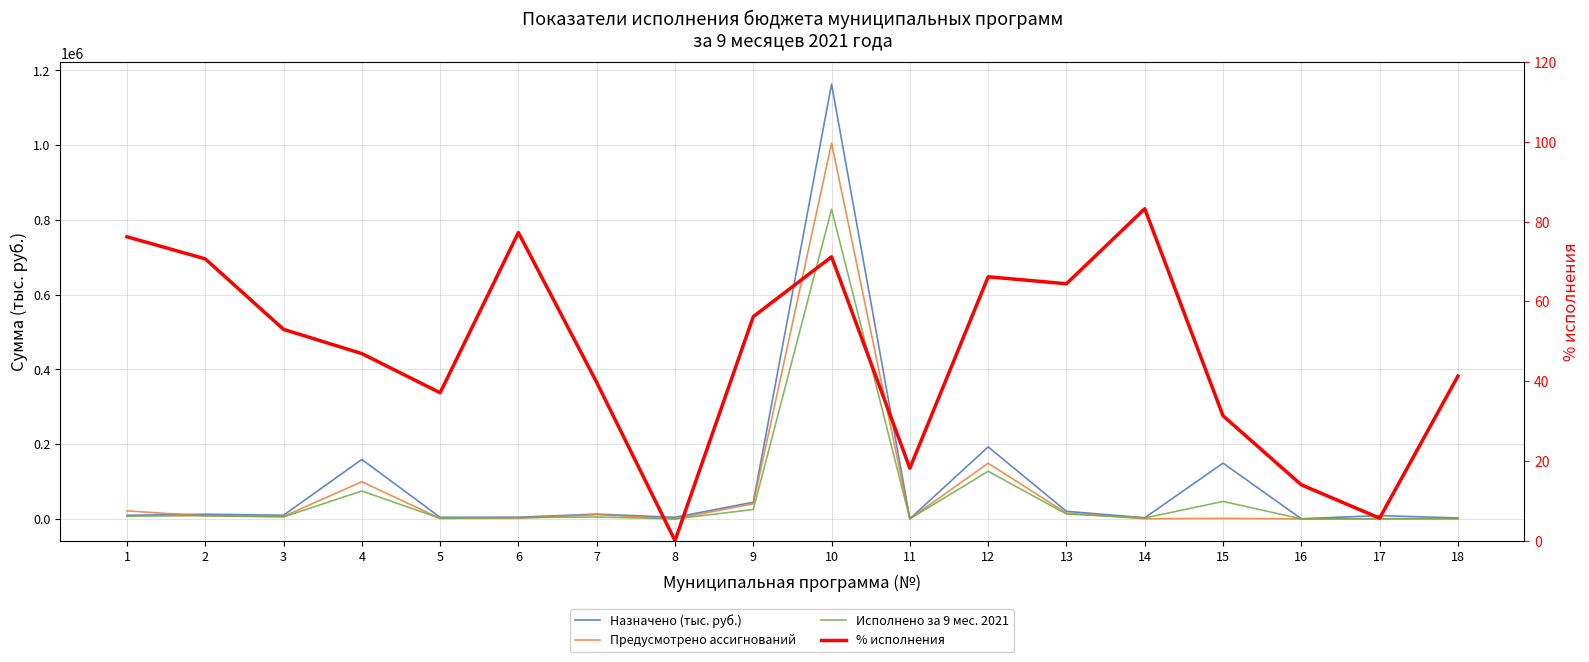

Reading left to right, what are all the values shown in this chart?

Назначено (тыс. руб.): 1=9476.3	2=12547.8	3=9797.5	4=158987.7	5=4228.7	6=4477.6	7=12704.1	8=4299.0	9=44644.4	10=1162873.5	11=310.4	12=192596.4	13=20232.2	14=2999.0	15=149137.8	16=300.0	17=8836.0	18=2470.1
Предусмотрено ассигнований: 1=21450.8	2=7951.2	3=6507.2	4=99371.5	5=1357.5	6=1675.8	7=11522.9	8=100.0	9=40550.0	10=1004567.5	11=346.5	12=148751.5	13=15505.9	14=500.0	15=1402.1	16=0.0	17=0.0	18=0.0
Исполнено за 9 мес. 2021: 1=7225.0	2=8871.4	3=5193.8	4=74612.3	5=1568.8	6=3460.6	7=5044.8	8=0.0	9=25088.8	10=828067.8	11=56.4	12=127491.8	13=13039.1	14=2497.5	15=46717.4	16=42.0	17=498.4	18=1020.0
% исполнения: 1=76.2	2=70.7	3=53.0	4=46.9	5=37.1	6=77.3	7=39.7	8=0.0	9=56.2	10=71.2	11=18.2	12=66.2	13=64.5	14=83.3	15=31.3	16=14.0	17=5.6	18=41.3